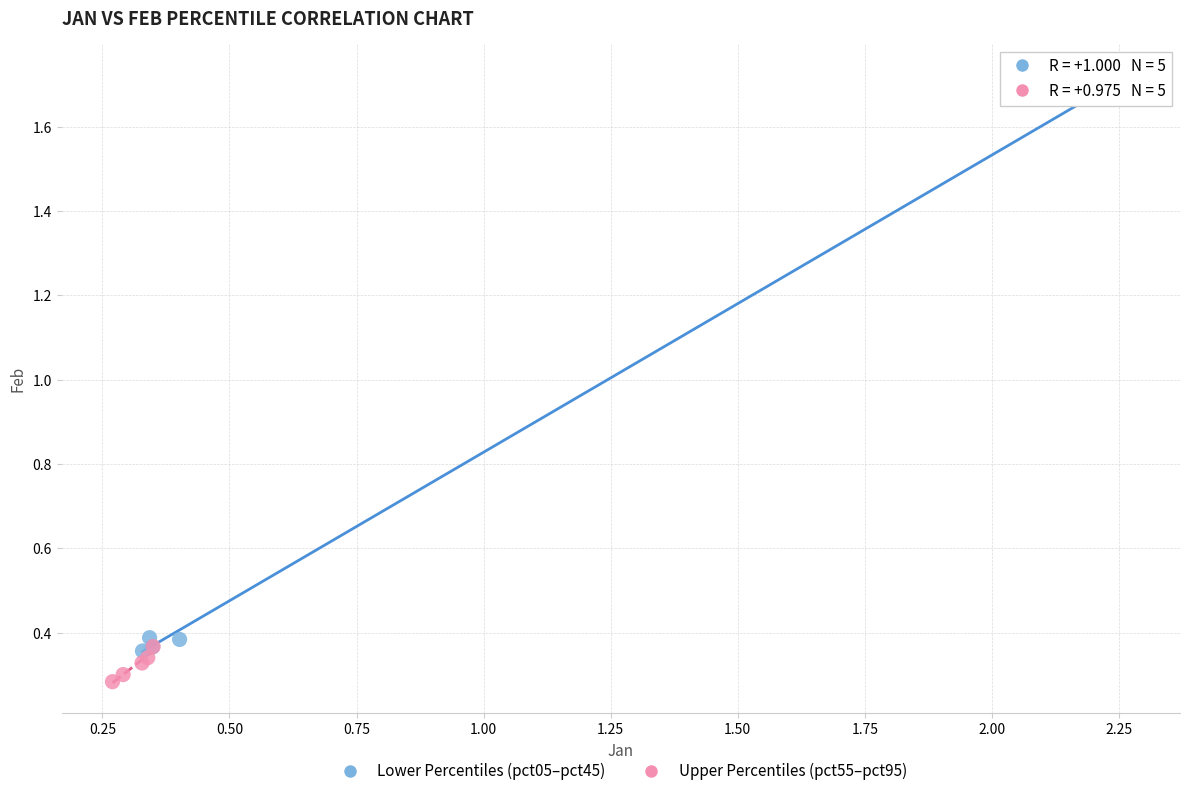

What are all the series names shown in the legend?

Lower Percentiles (pct05–pct45), Upper Percentiles (pct55–pct95)